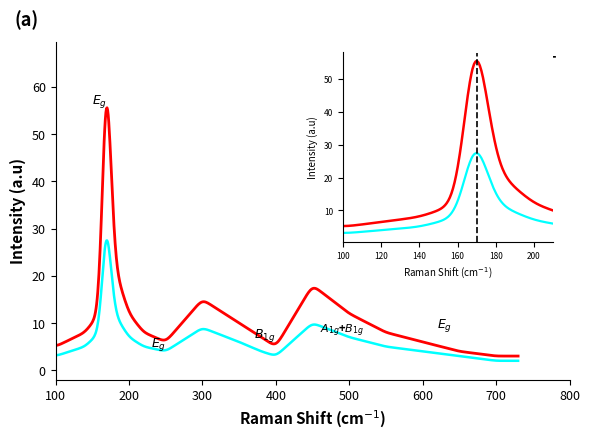

What is the approximate value of CuNiT at 9, to the nearest 10?

10